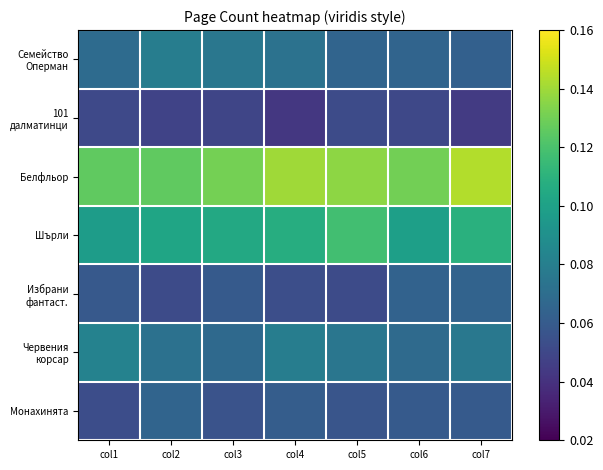

At col1, list the series in order from smallest to largest.

101 далматинци, Монахинята, Избрани фантаст., Семейство Оперман, Червения корсар, Шърли, Белфльор